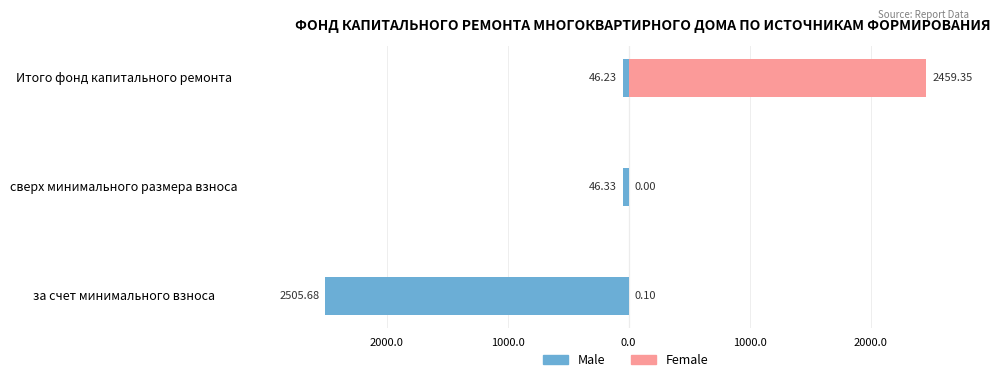

What is the value of the Female bar at the 3rd from the left?

2459.3